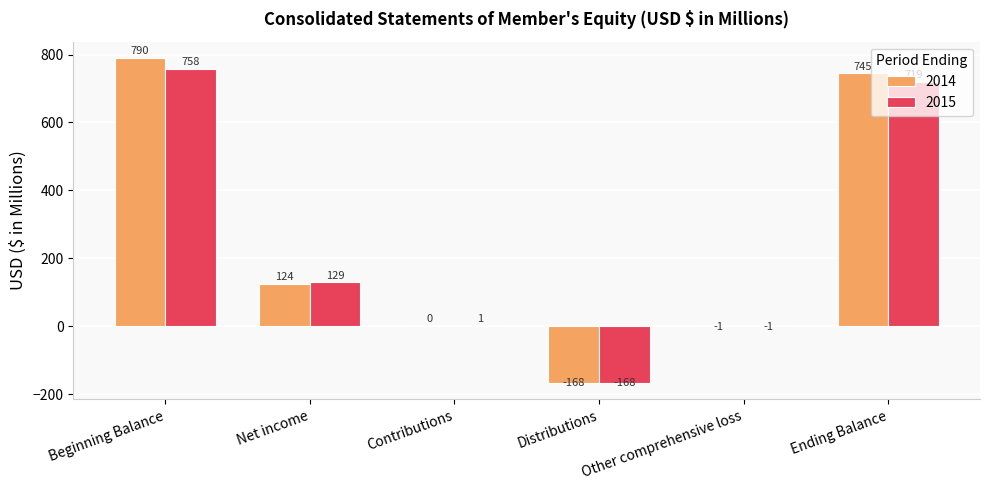

Does the chart contain stacked bars?

No